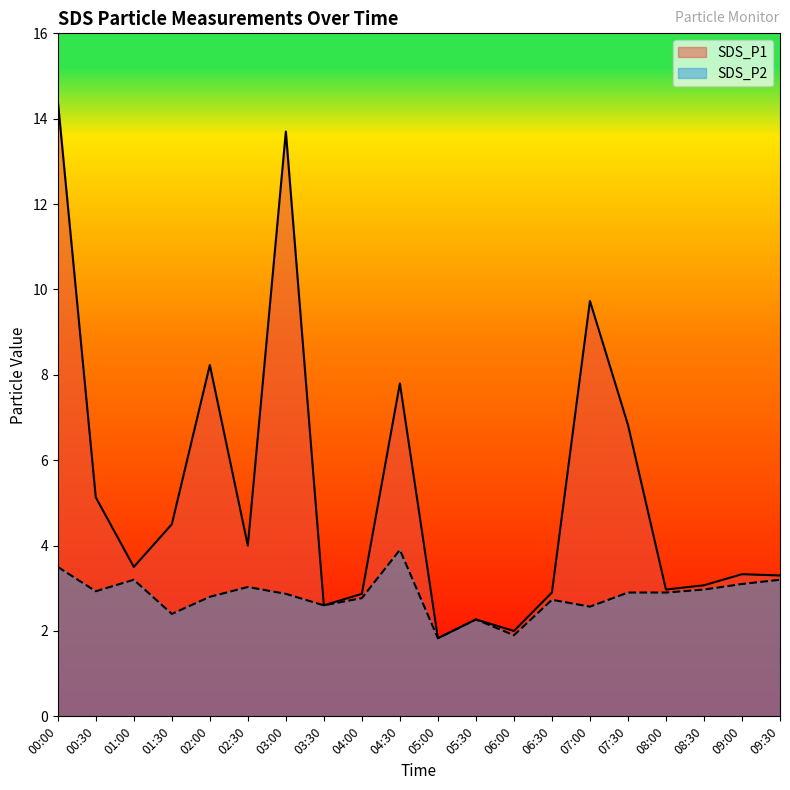

What position from the right is 07:00?

6